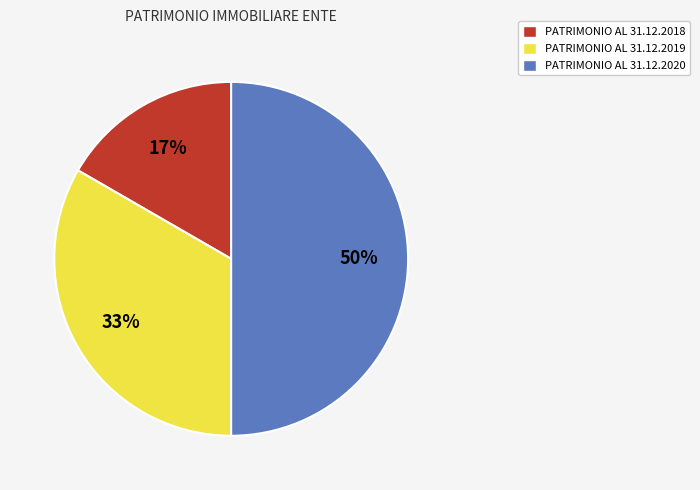

To the nearest percent, what is the average slice percentage?

33%